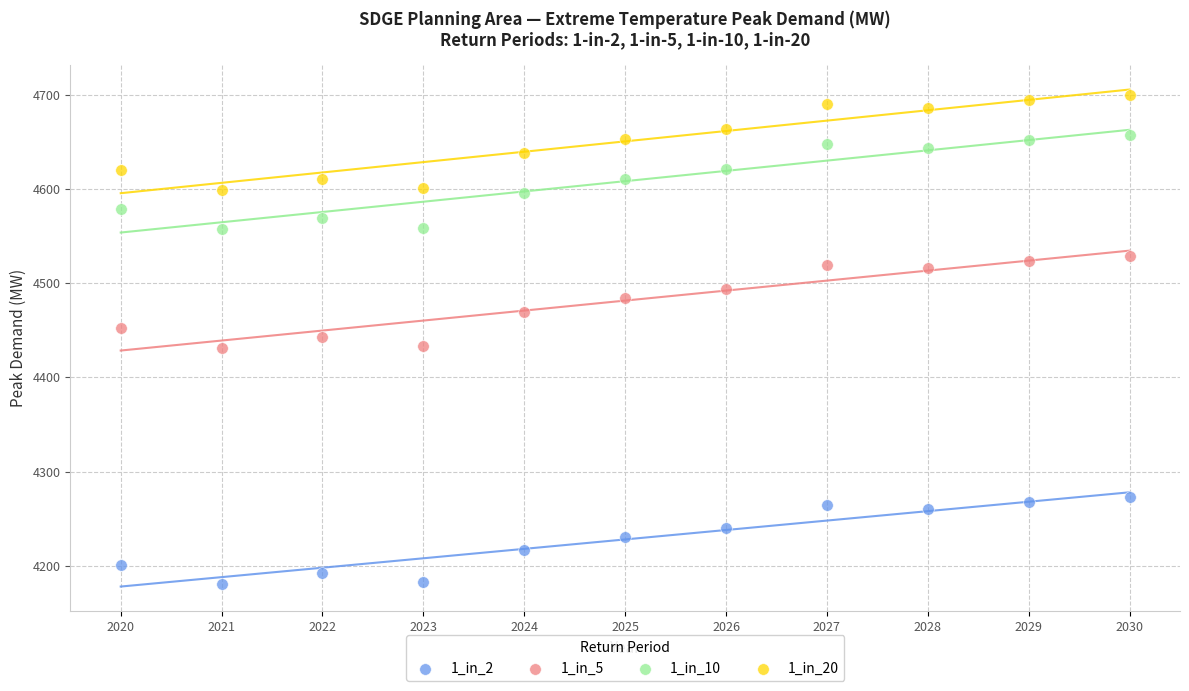

Which series contains the lowest Y value?

1_in_2